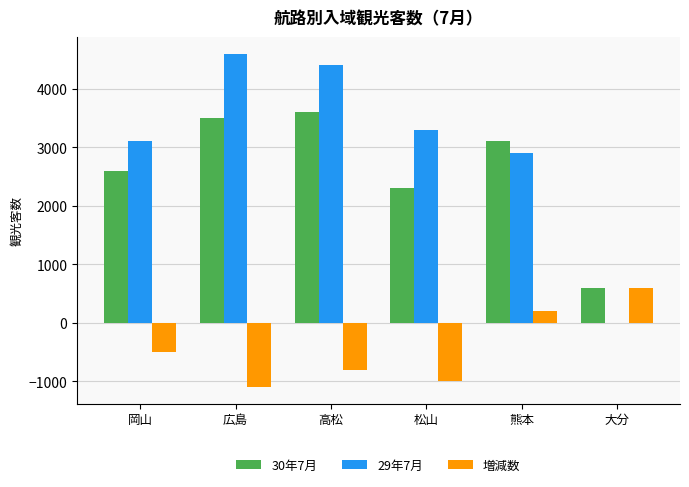

The value of 増減数 at 松山 is -1000. True or false?

True